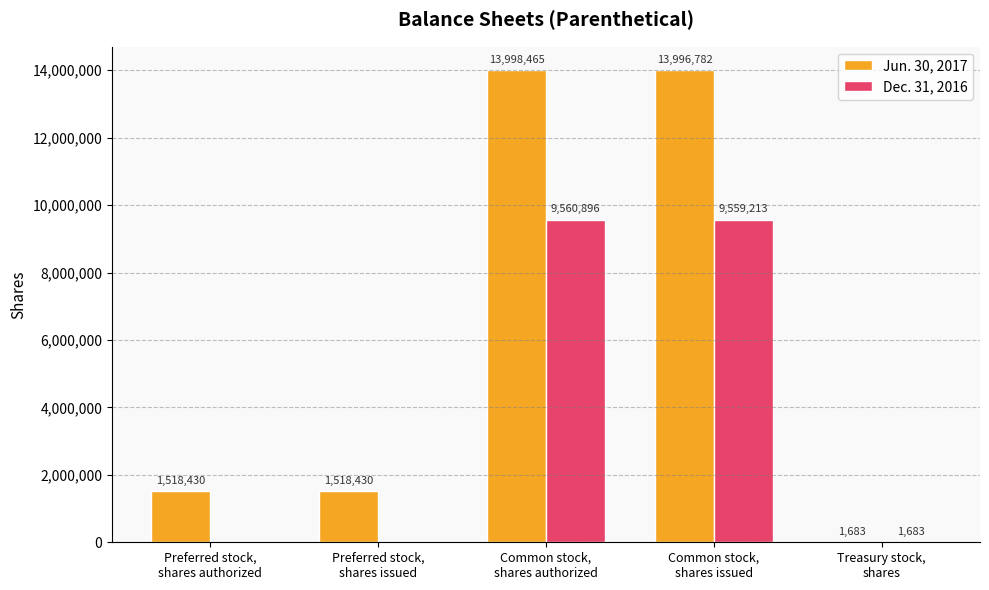

Reading left to right, extract all data points from this chart.

Jun. 30, 2017: 1518430	1518430	13998465	13996782	1683
Dec. 31, 2016: 0	0	9560896	9559213	1683